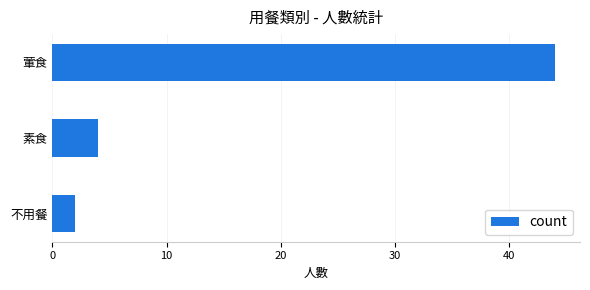

List the labels in order of value, smallest first.

不用餐, 素食, 葷食